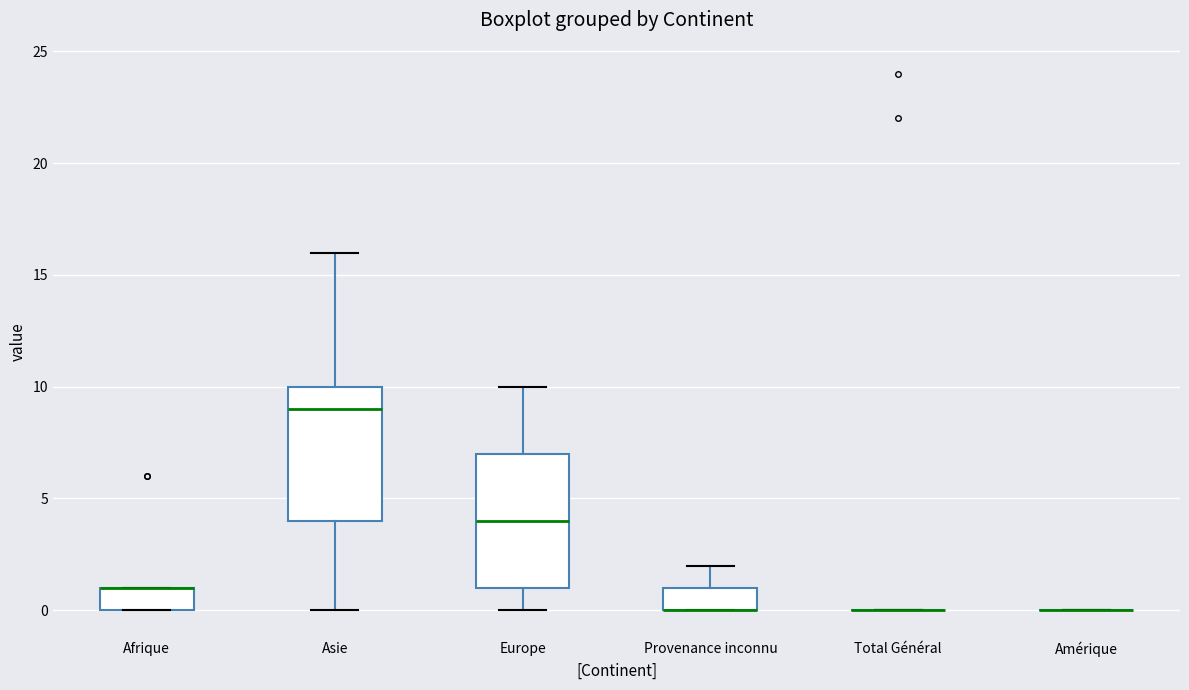

Reading left to right, read every box against the y-axis: the position of its median line, the range the box covers, and the ends of its whiskers. The values are not printed on the chart, so give them approximately, as read against the axis.

Afrique: median 1 (drawn on the box's upper edge), box 0 to 1, whiskers 0 to 1
Asie: median 9, box 4 to 10, whiskers 0 to 16
Europe: median 4, box 1 to 7, whiskers 0 to 10
Provenance inconnu: median 0 (drawn on the box's lower edge), box 0 to 1, whiskers 0 to 2
Total Général: box collapsed to a line at 0, whiskers 0 to 0
Amérique: box collapsed to a line at 0, whiskers 0 to 0